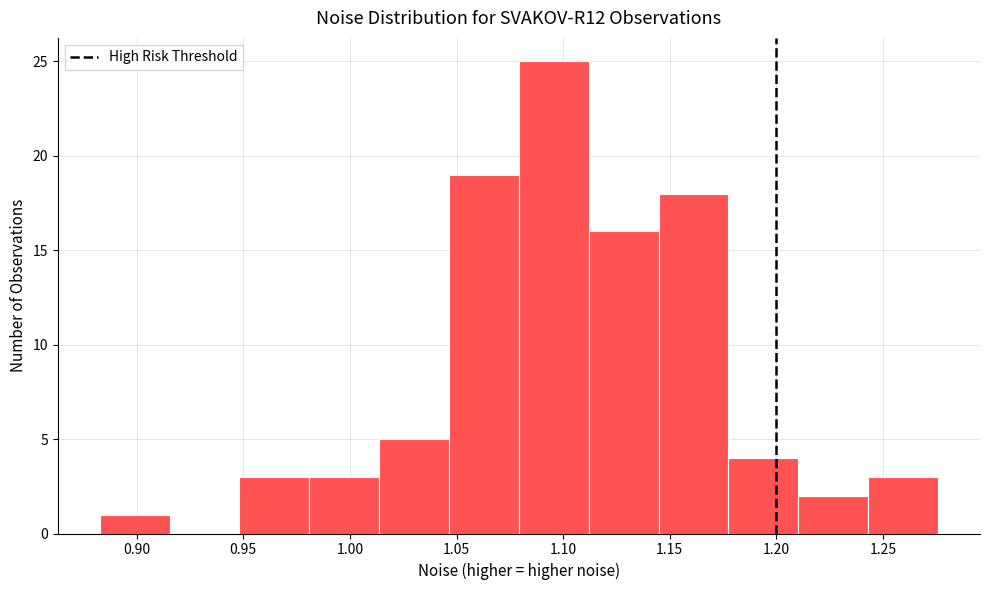

What is the height of the bar covering 1.080 to 1.110 on the x-axis? Neither the bar edges nor the heights are printed on the chart, so give them approximately, as read against the axes.

25